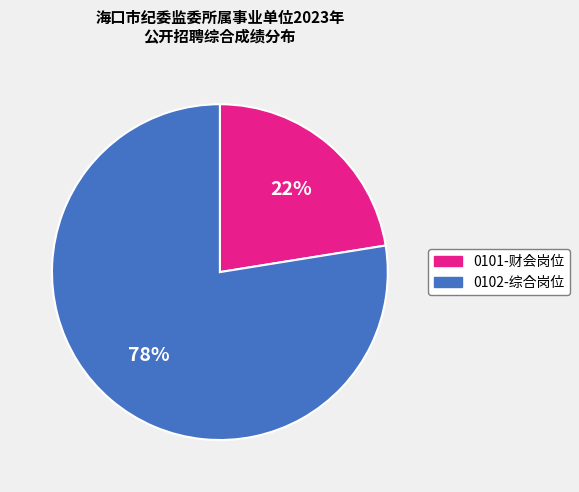

Rank the categories by value from highest to lowest.

0102-综合岗位, 0101-财会岗位